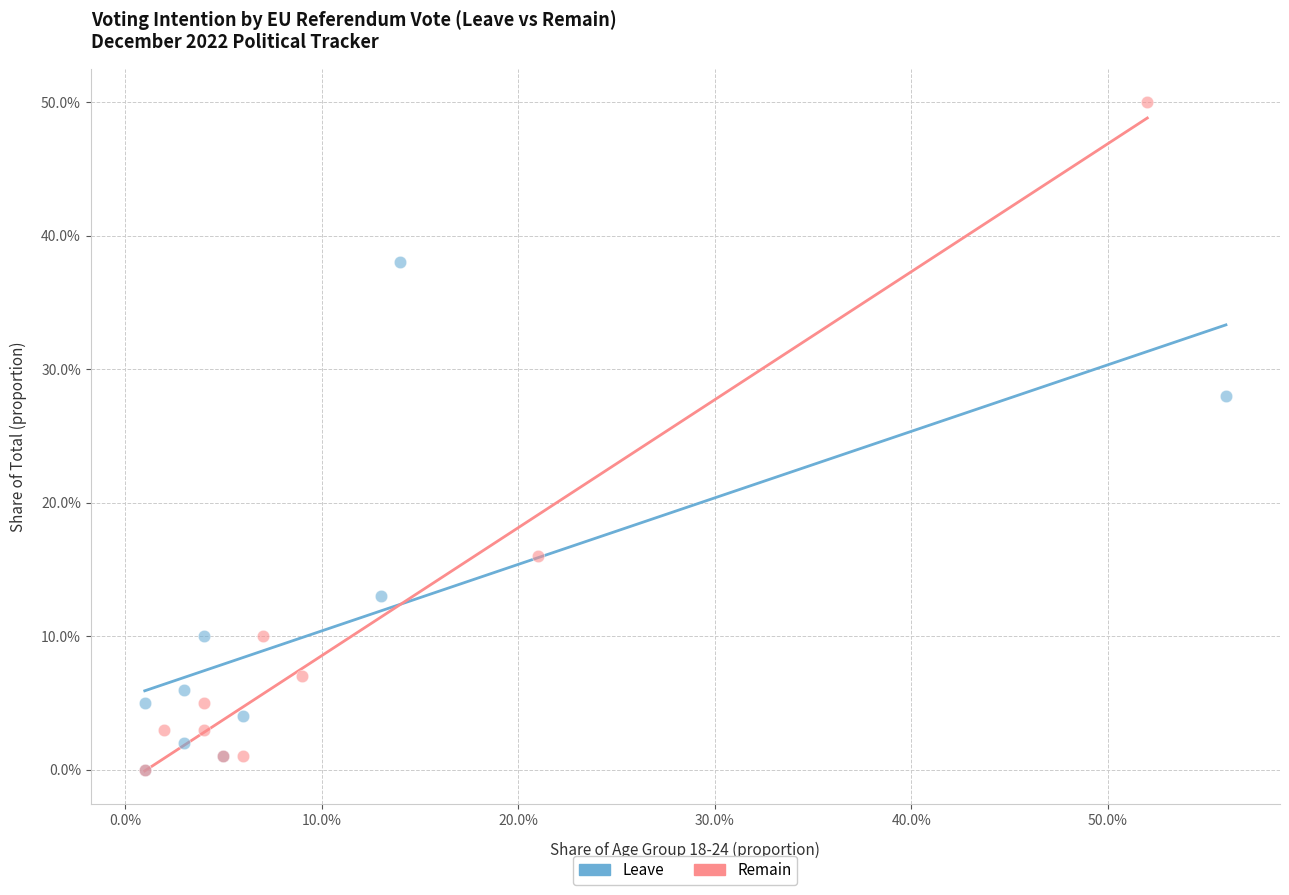

What are all the series names shown in the legend?

Leave, Remain